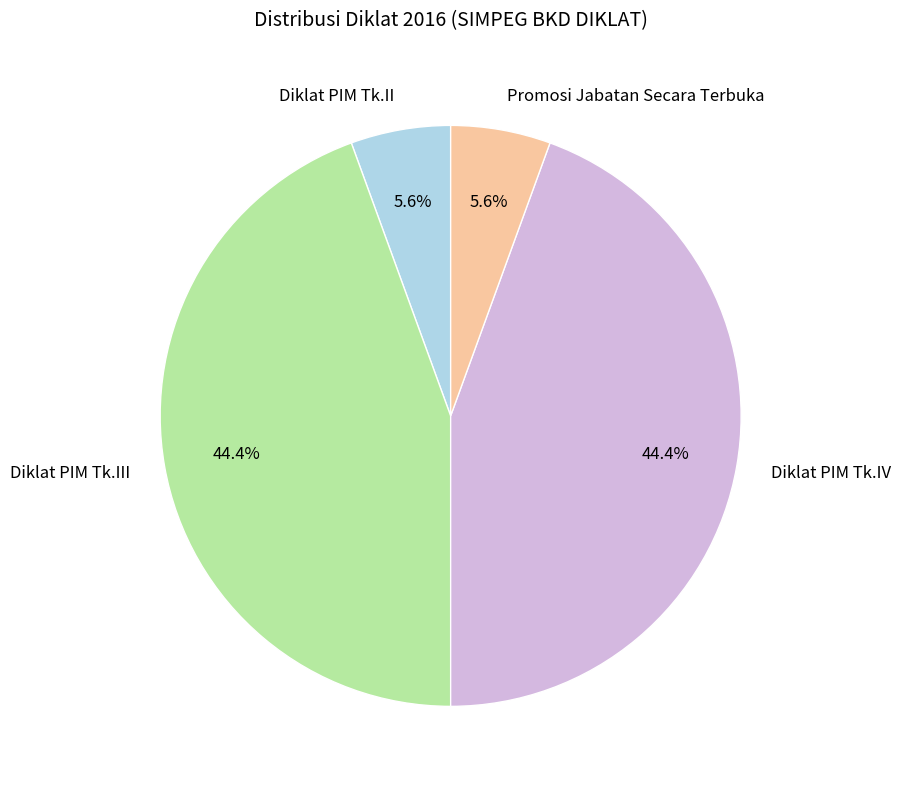

How much of the chart is everything except Diklat PIM Tk.III?

55.6%